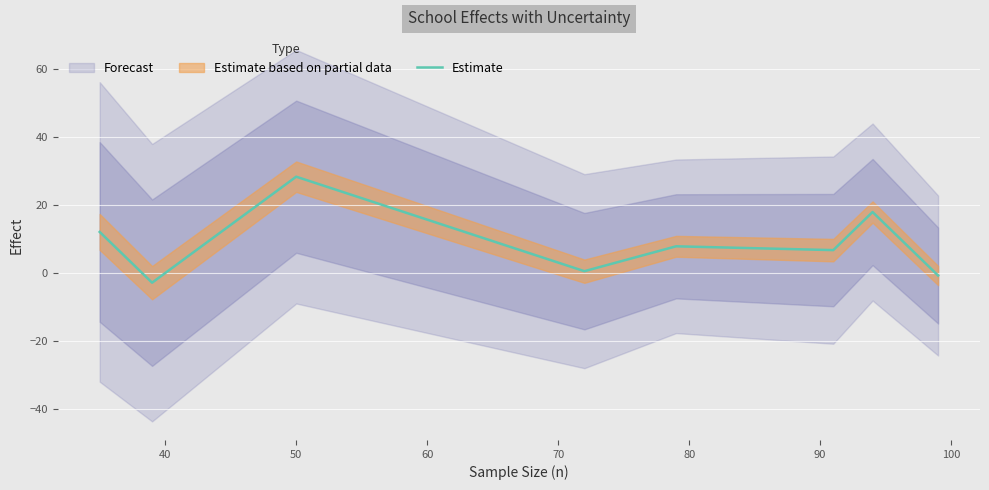

The value at 90 is 9.4. True or false?

False